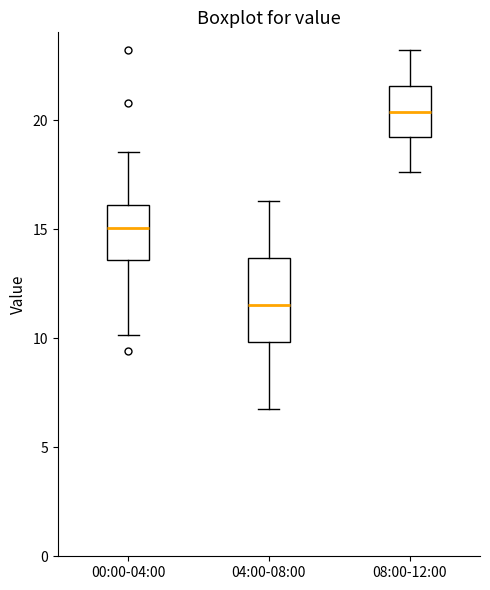

Reading left to right, read every box against the y-axis: the position of its median line, the range the box covers, and the ends of its whiskers. The values are not printed on the chart, so give them approximately, as read against the axis.

00:00-04:00: median 15.0, box 13.5 to 16.0, whiskers 10.0 to 18.5
04:00-08:00: median 11.5, box 10.0 to 13.5, whiskers 7.0 to 16.5
08:00-12:00: median 20.5, box 19.0 to 21.5, whiskers 17.5 to 23.0